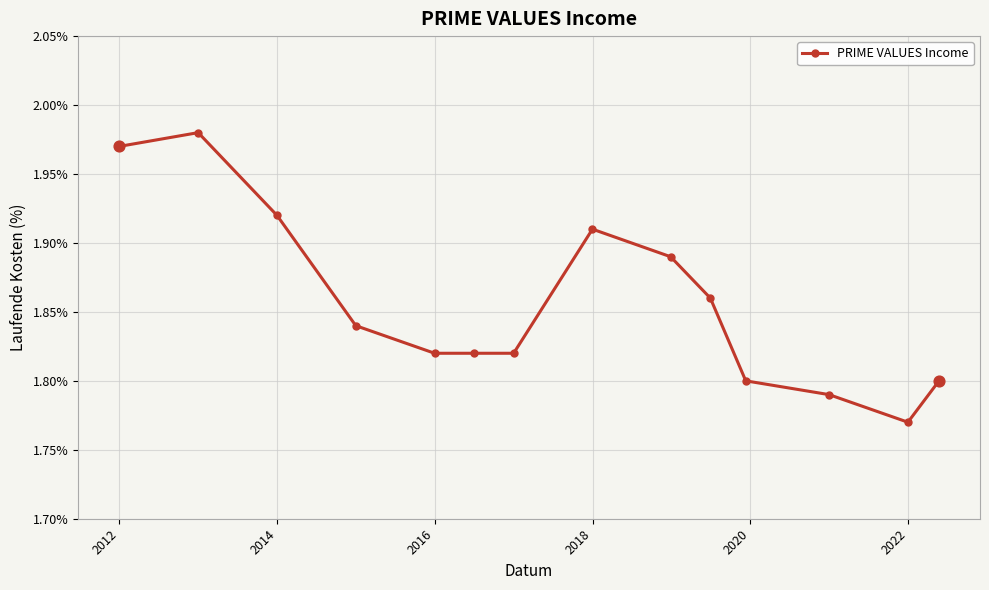

What is the sum of all values?

26.0